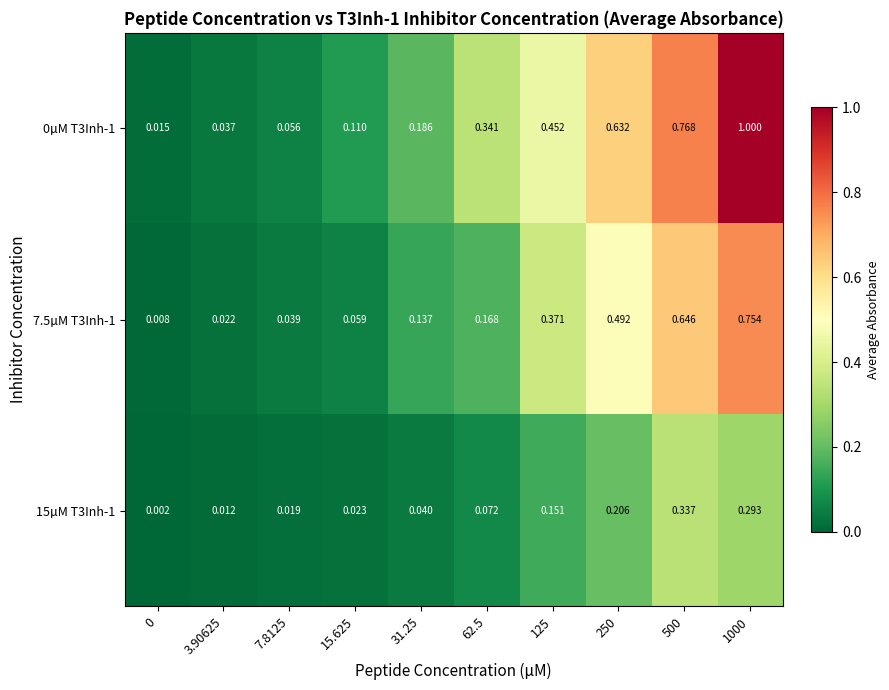

Is the value of 0µM T3Inh-1 at 250 greater than the value of 15µM T3Inh-1 at 3.90625?

Yes